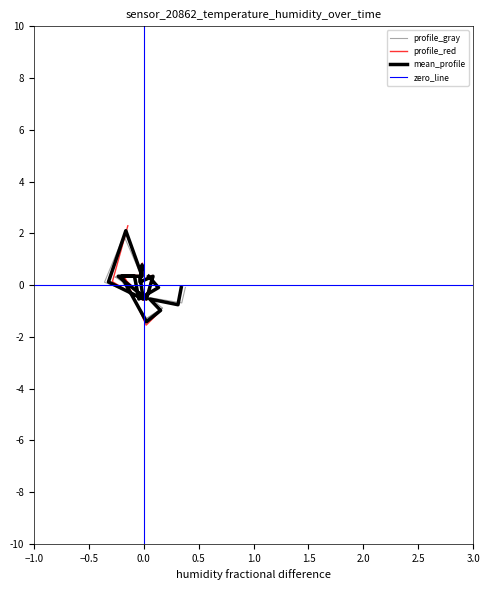

Is this an area chart (filled region under the line)?

No